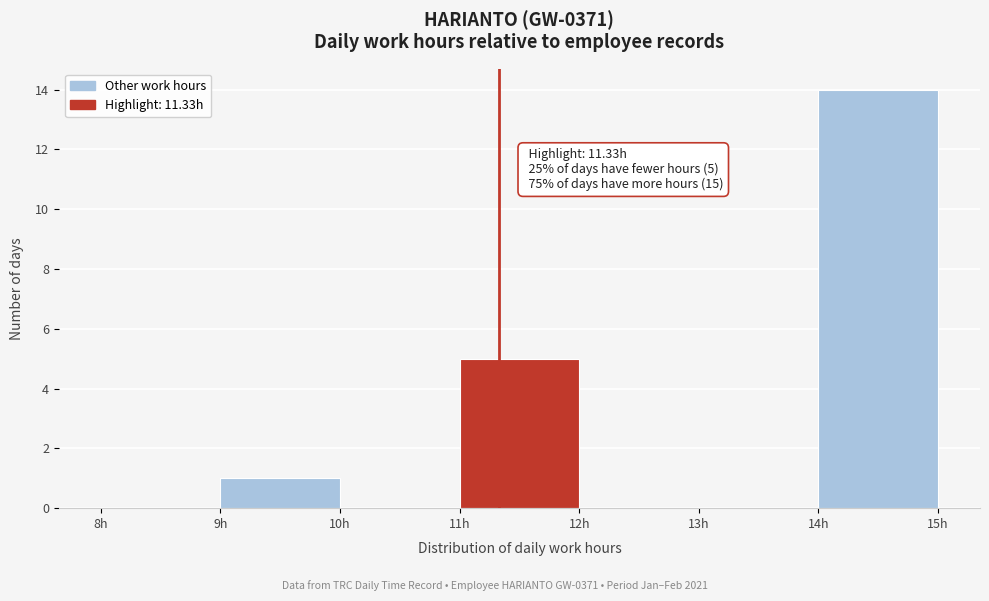

Over which range of the x-axis is the bar tallest?

14 to 15